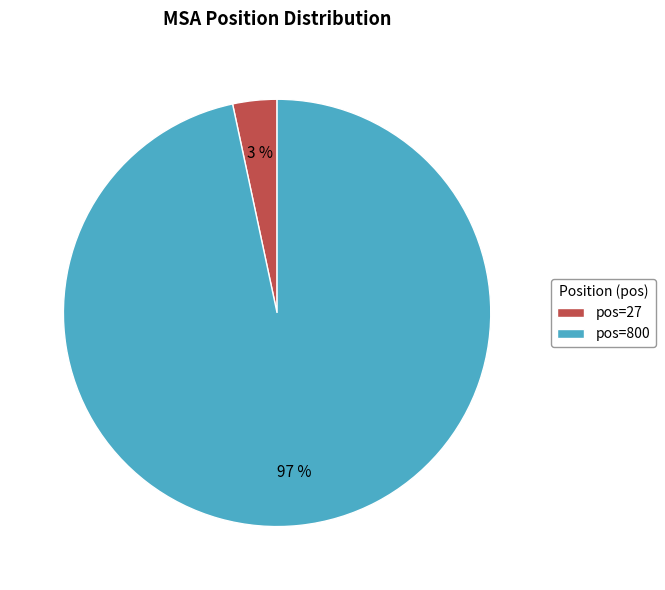

To the nearest percent, what percentage of the pie is pos=27?

3%